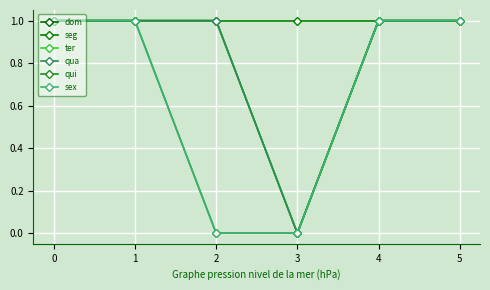

Is this an area chart (filled region under the line)?

No